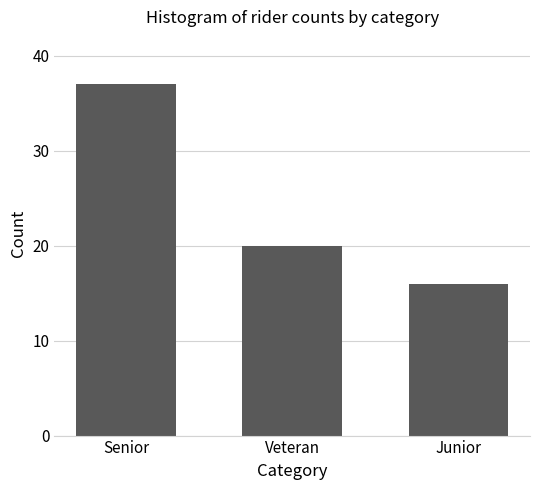

What is the label of the 3rd bar from the right?

Senior